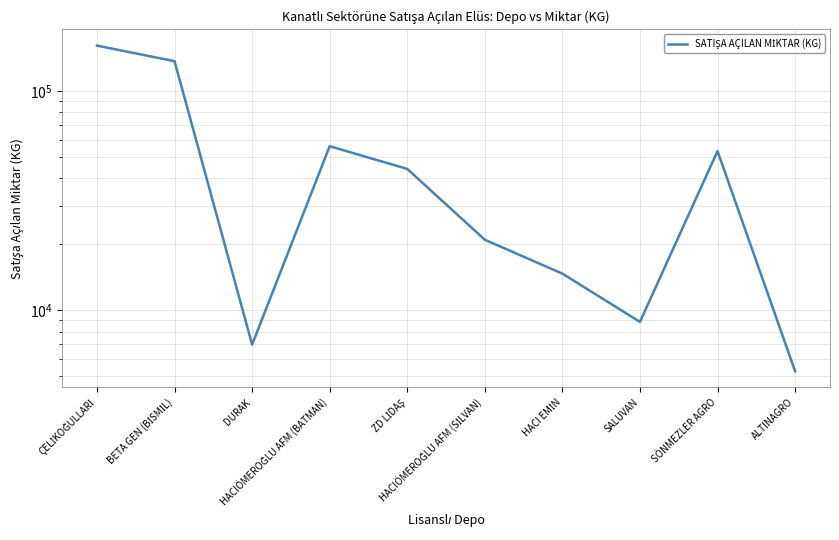

Reading left to right, extract all data points from this chart.

160920	136660	6980	56000	44120	20980	14700	8860	53200	5280